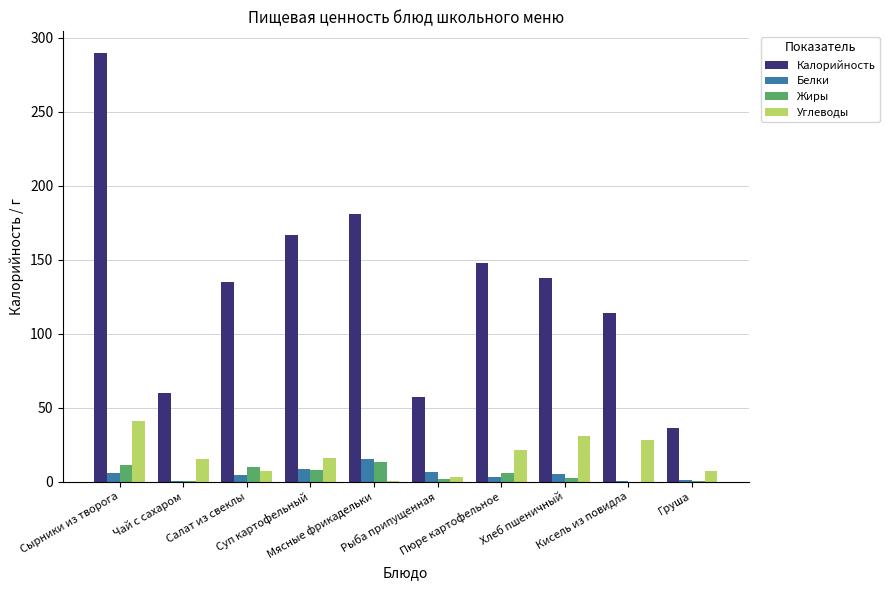

What is the maximum value shown in the chart?

290.0